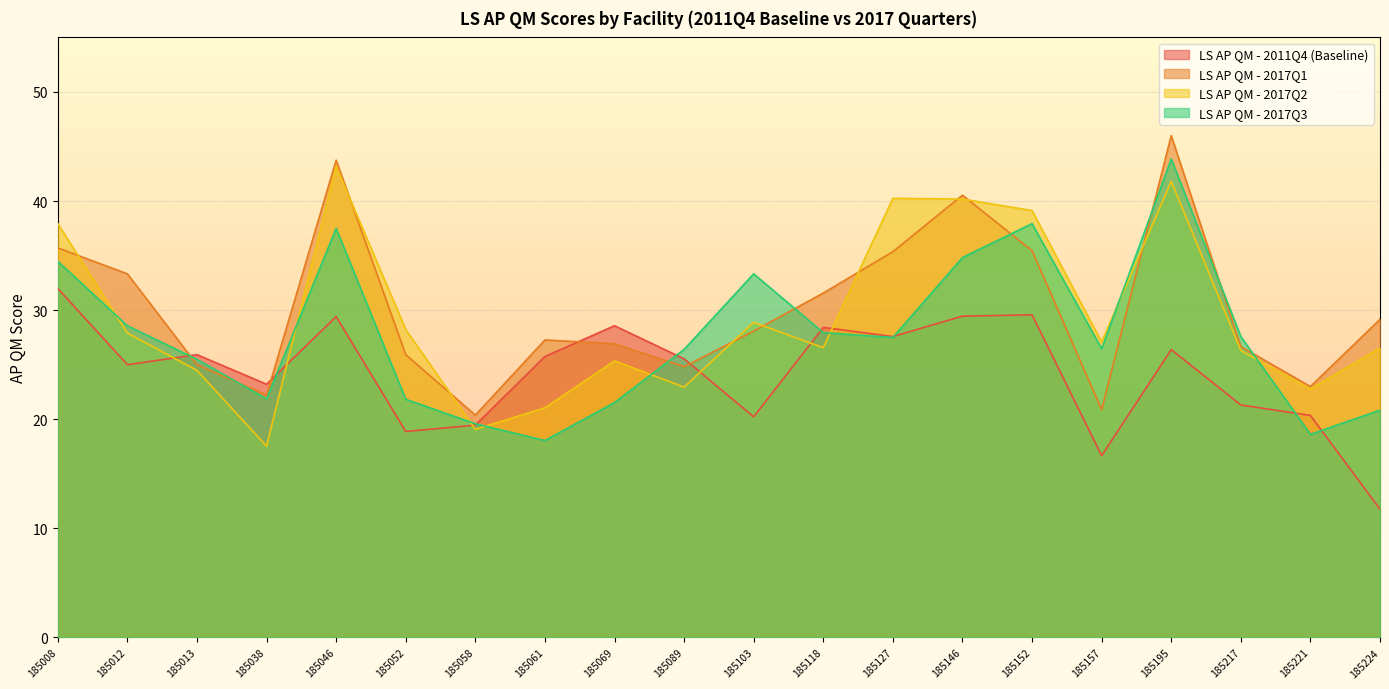

How many series are shown in this chart?

4